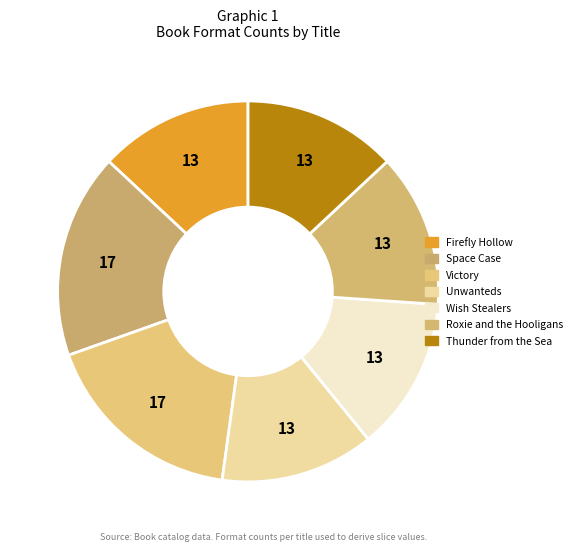

Count the number of slices in the pie.

7